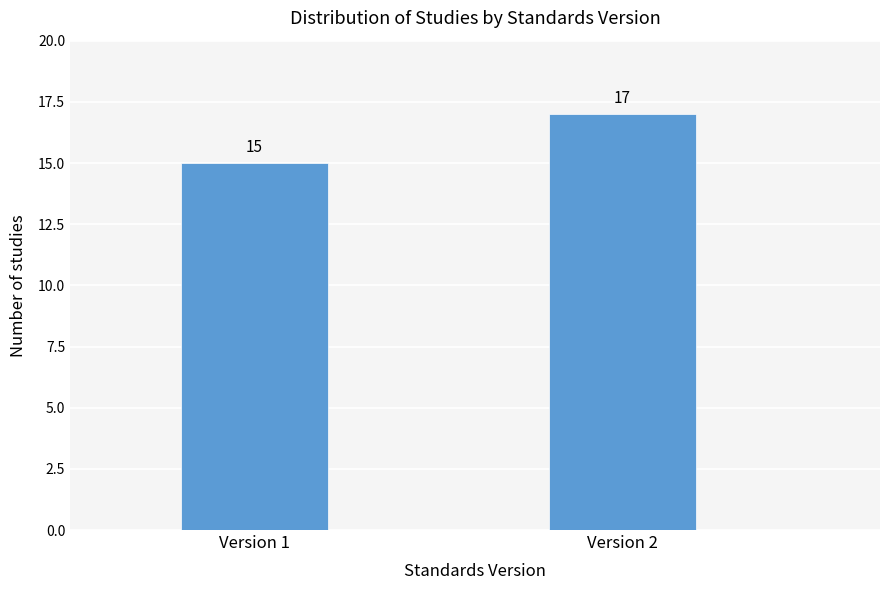

Reading left to right, transcribe all the data shown in this chart.

15	17